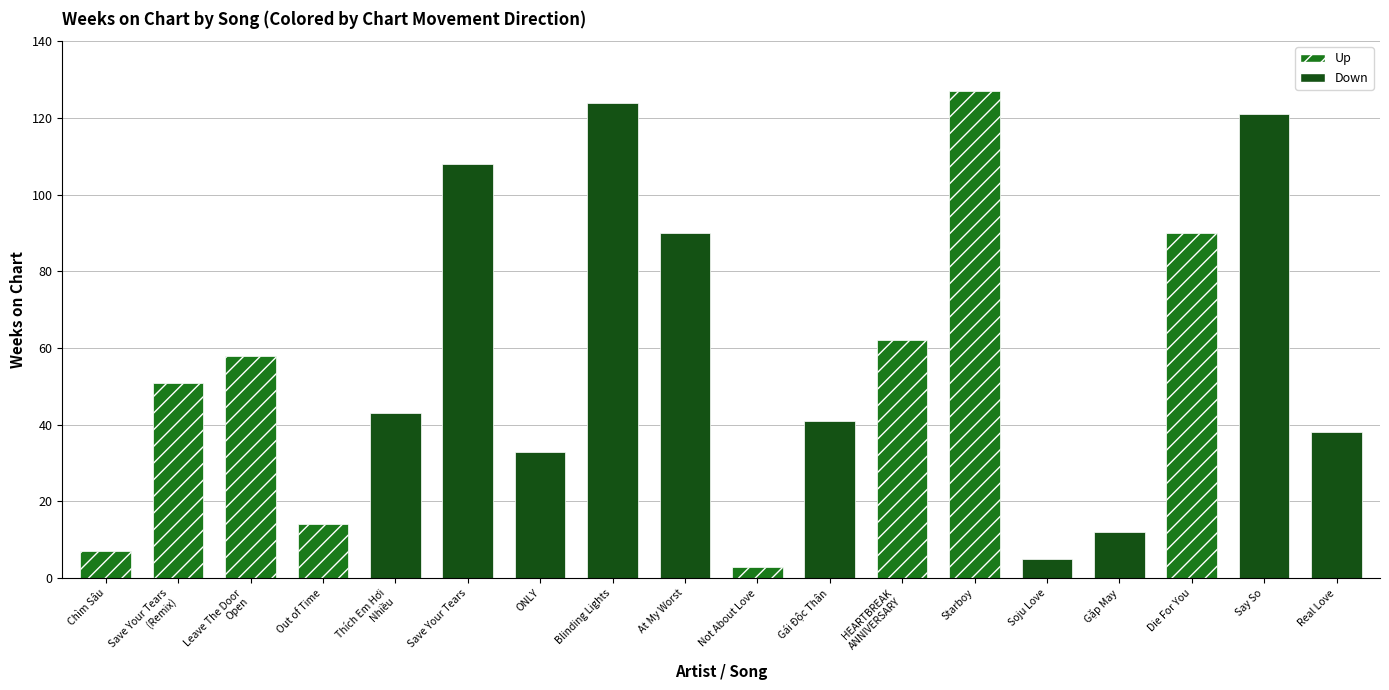

How many bars are there in total?

18